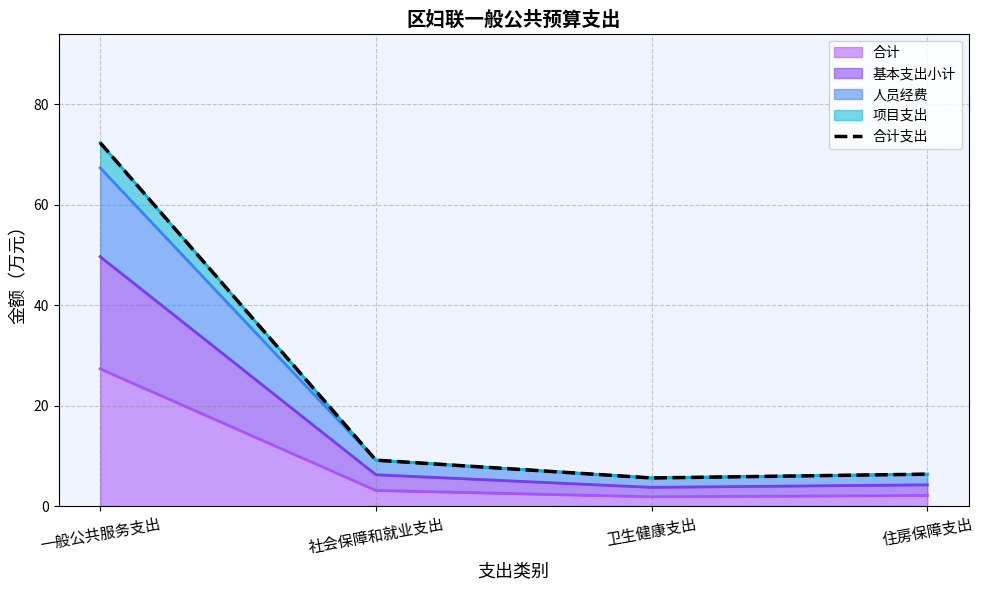

Reading left to right, what are all the values shown in this chart?

72.3	9.2	5.6	6.4